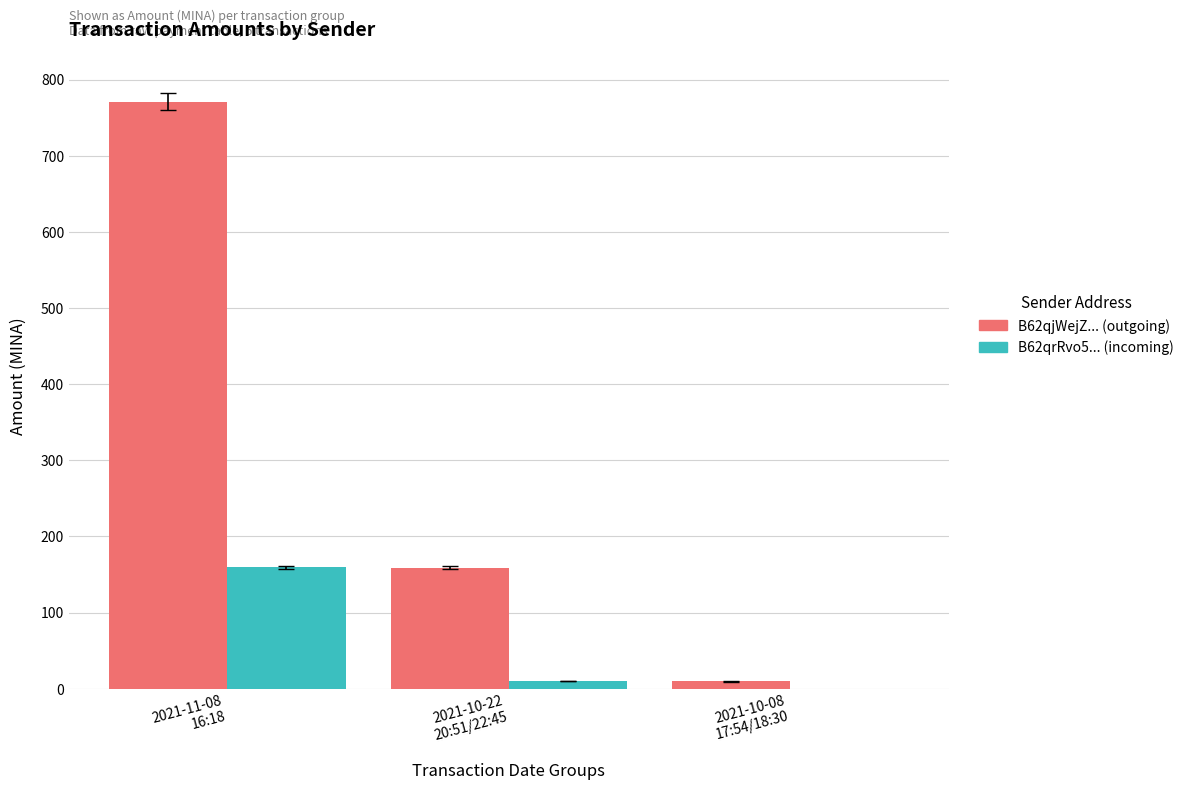

What are all the series names shown in the legend?

B62qjWejZ... (outgoing), B62qrRvo5... (incoming)